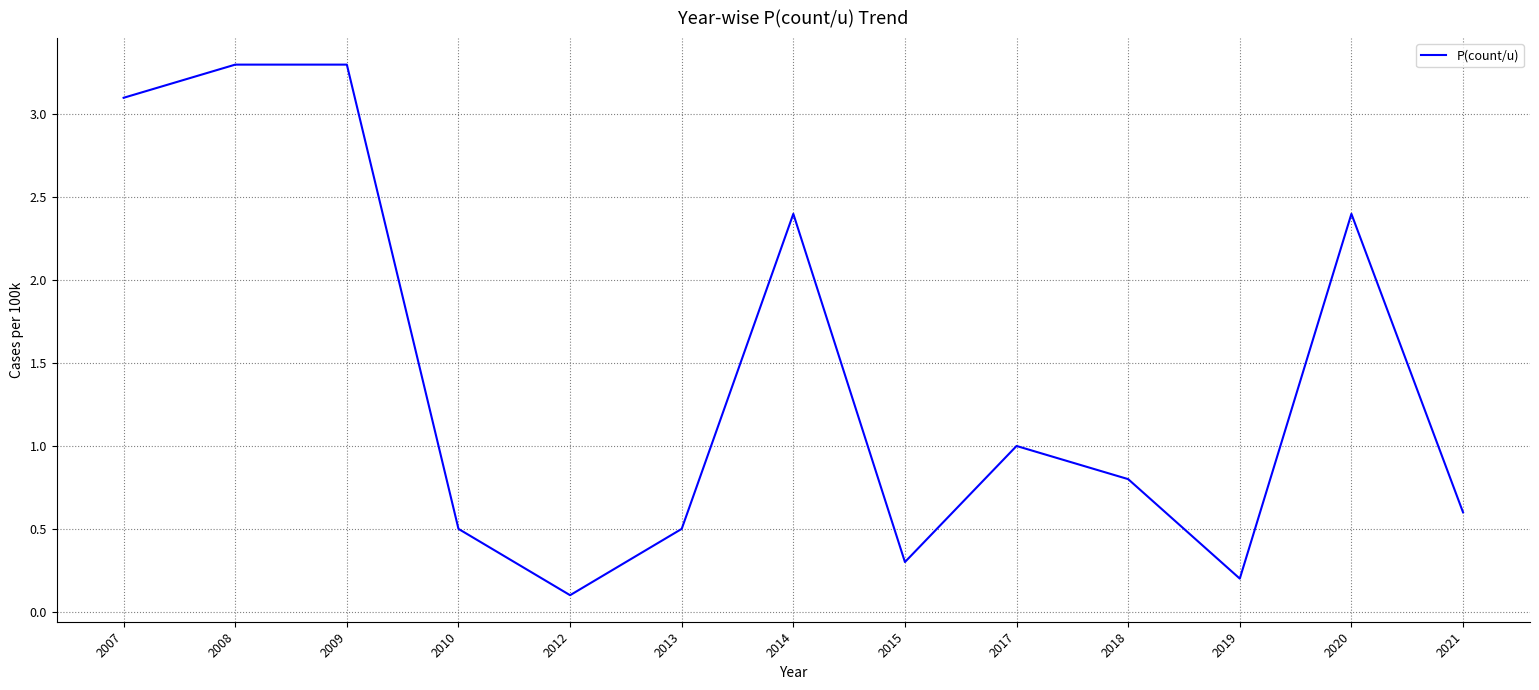

At which category does the chart reach its minimum across all series?

2012